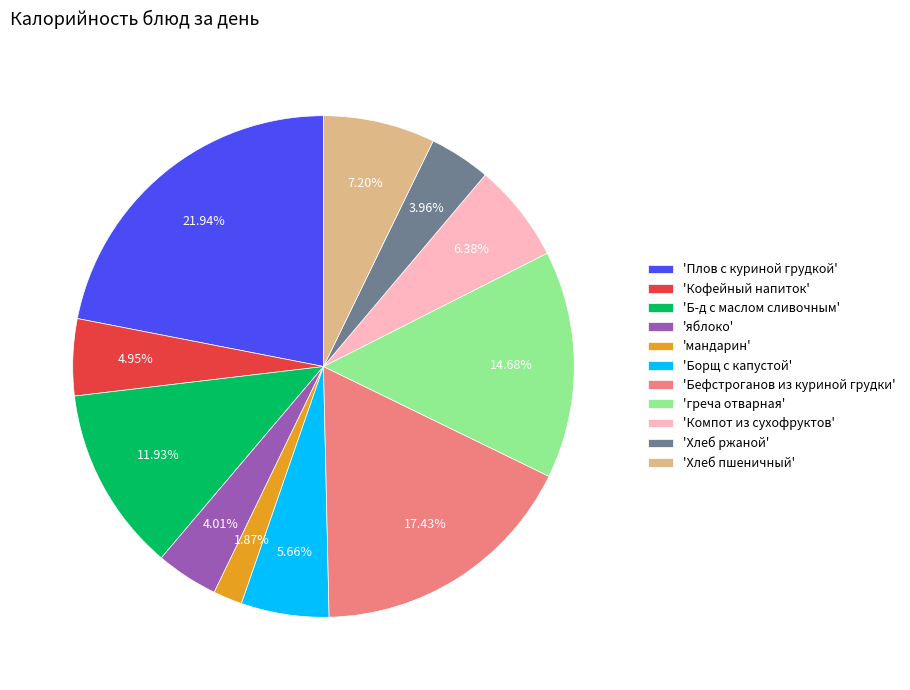

Is there a majority slice in this chart?

No